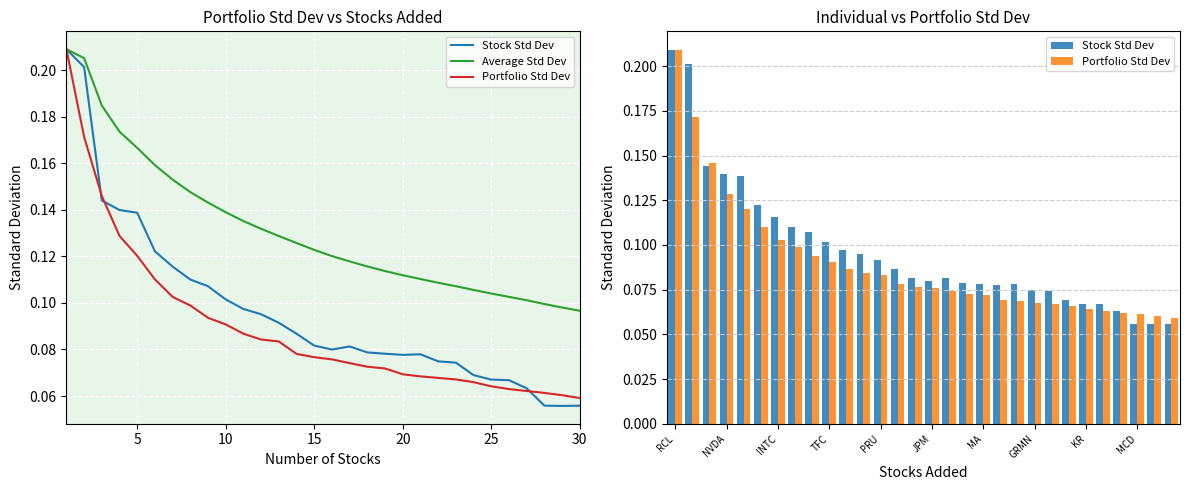

What are all the series names shown in the legend?

Stock Std Dev, Average Std Dev, Portfolio Std Dev